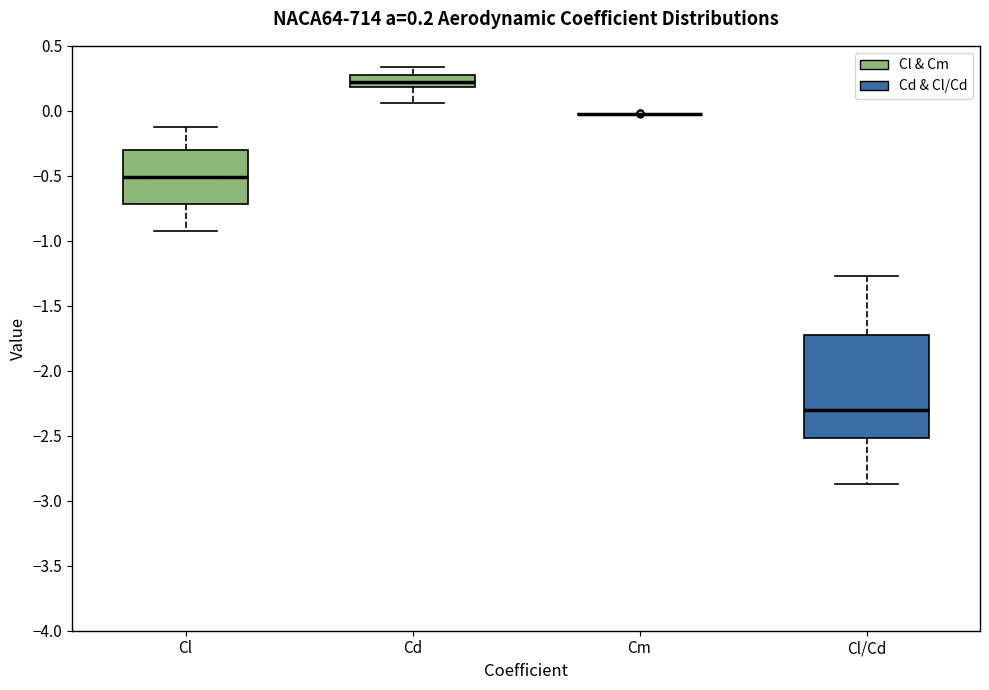

Which box is the tallest, from its lower edge to its upper edge?

Cl/Cd